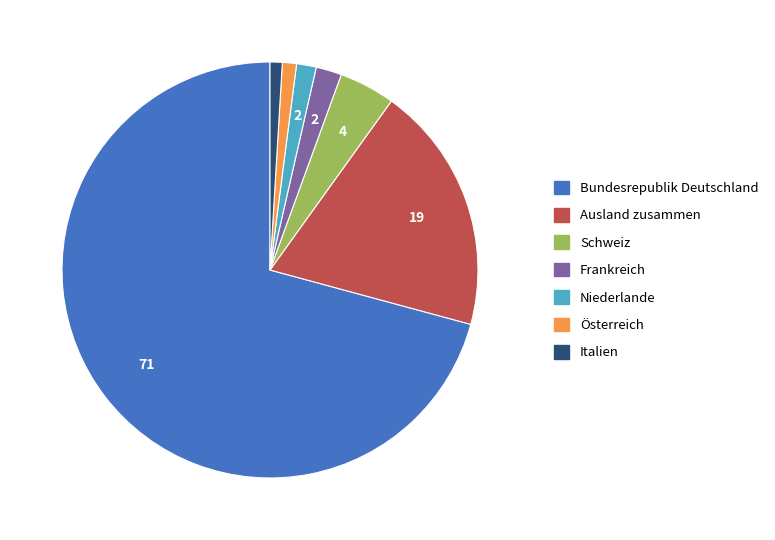

Do Ausland zusammen and Niederlande together represent more than half of the pie?

No